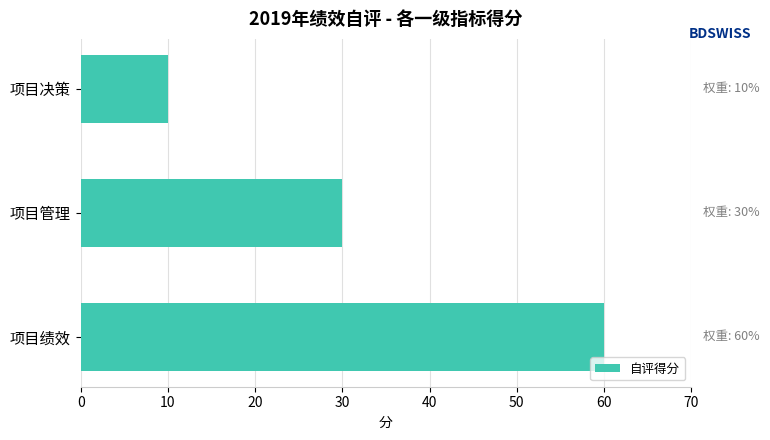

Reading bottom to top, what are all the values shown in this chart?

60.0	30.0	10.0